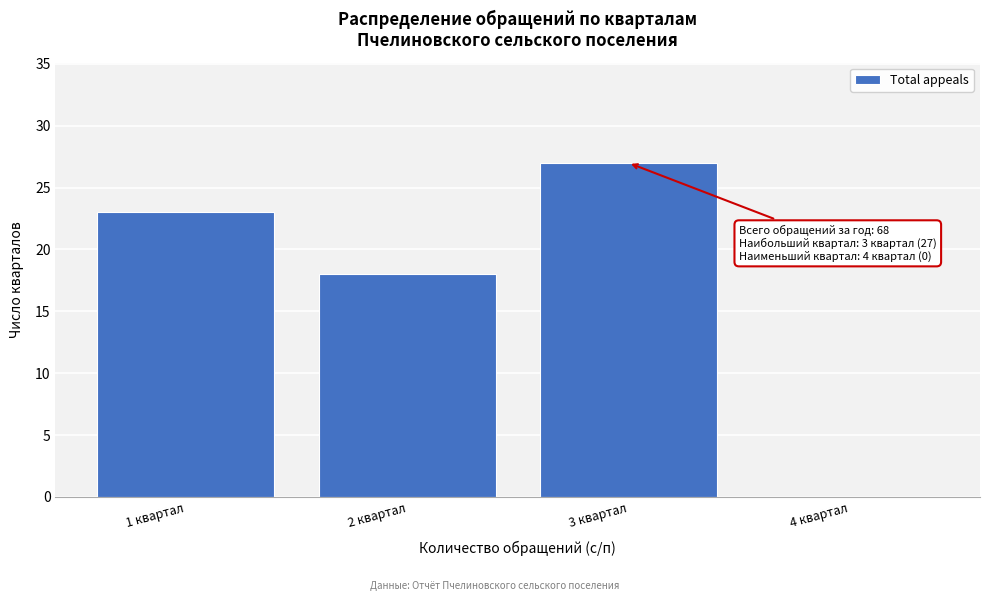

Reading left to right, transcribe all the data shown in this chart.

1 квартал=23	2 квартал=18	3 квартал=27	4 квартал=0